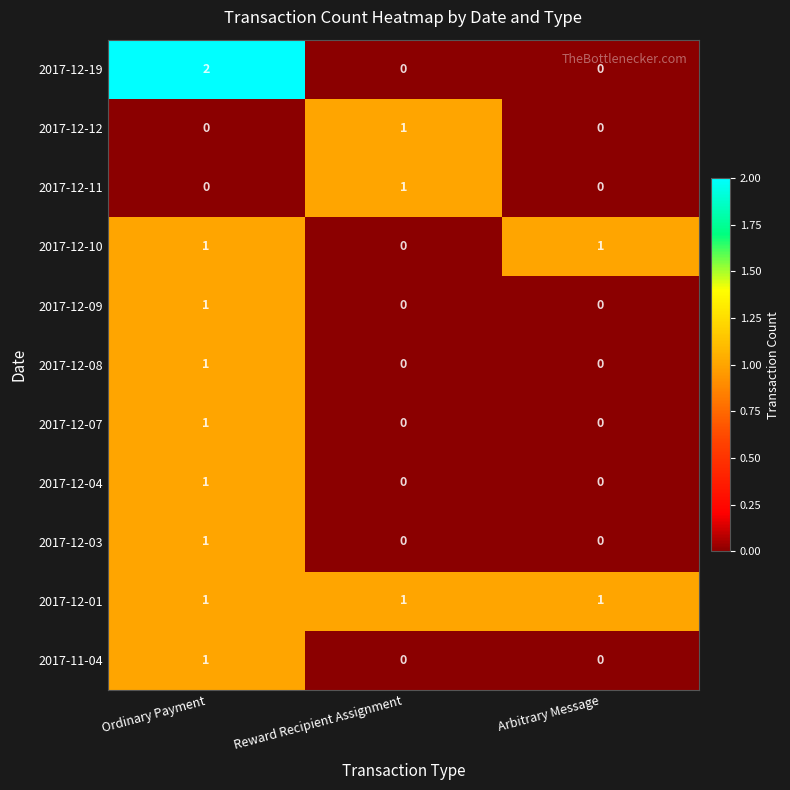

Which category has the highest value across all series?

Ordinary Payment